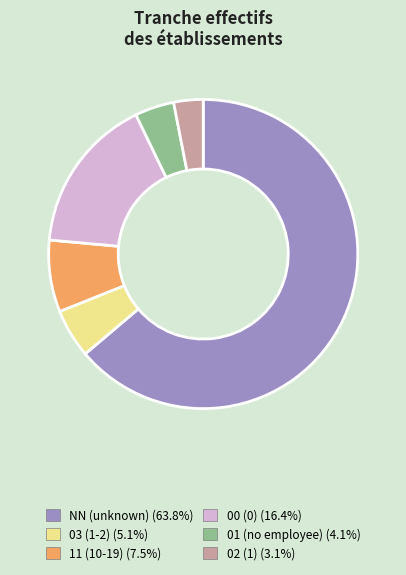

Do 02 and 00 together represent more than half of the pie?

No